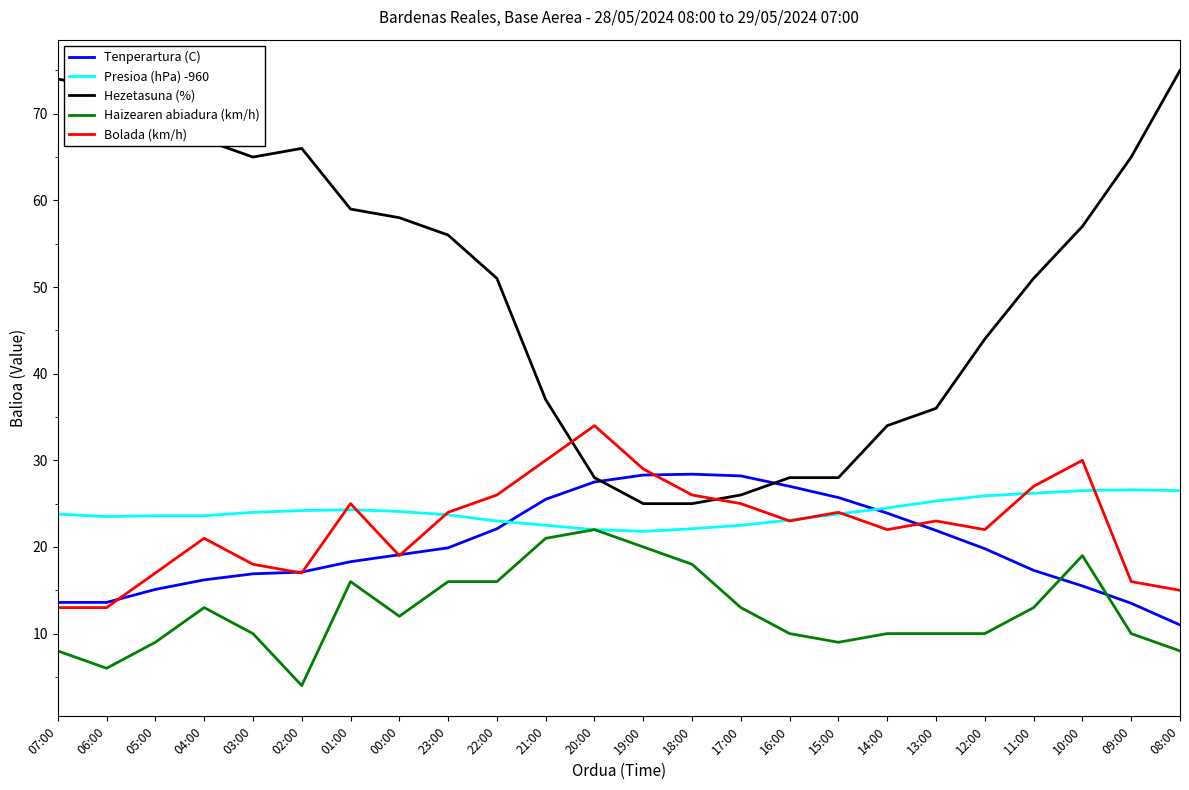

Is it true that Bolada (km/h) equals 21.0 at 04:00?

True